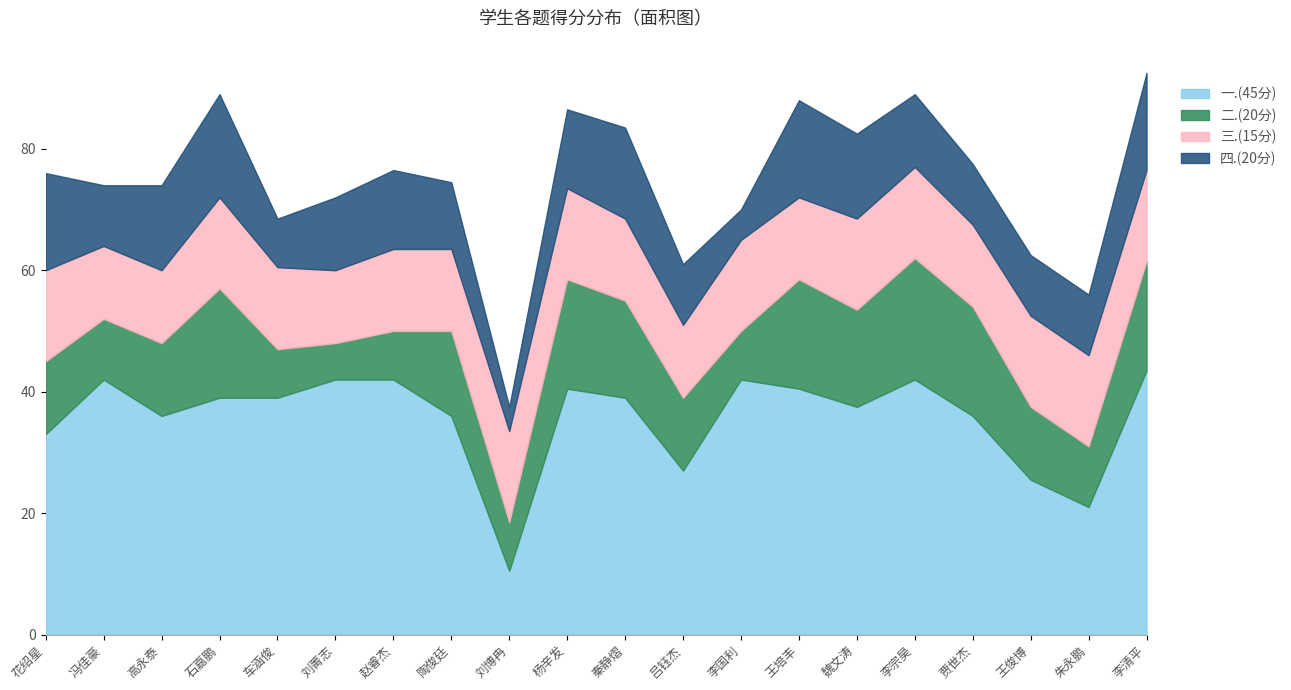

The value of 四.(20分) at 刘菁志 is 12.0. True or false?

True